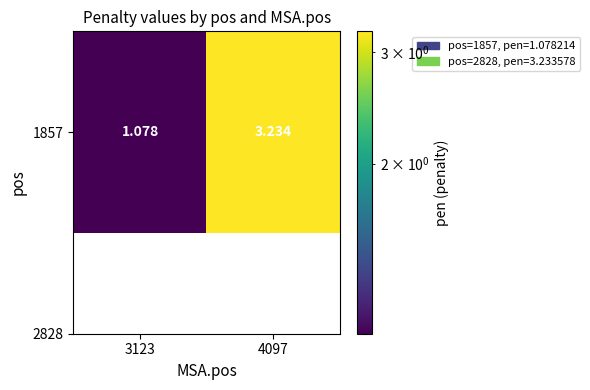

What is the minimum value shown in the chart?

1.1